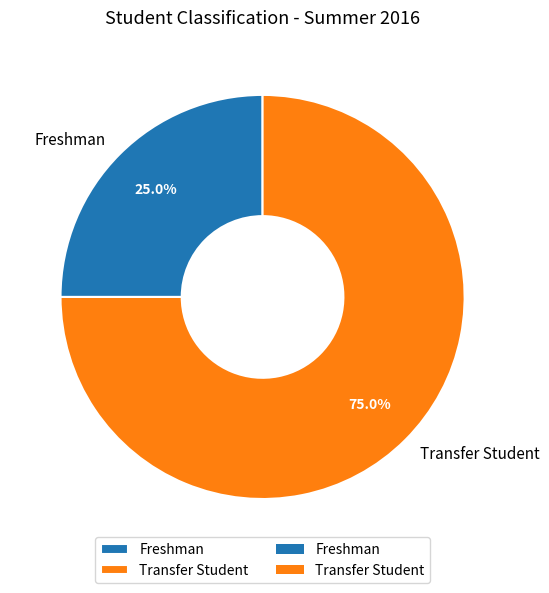

Is Transfer Student the majority of the pie?

Yes